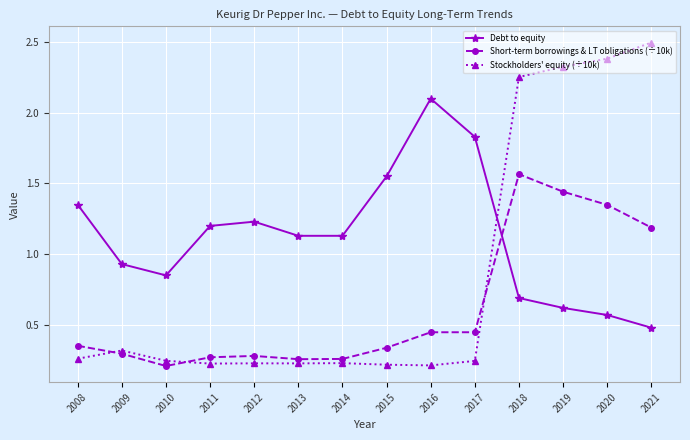

Is the value of Short-term borrowings & LT obligations (÷10k) at 2011 greater than the value of Debt to equity at 2020?

No